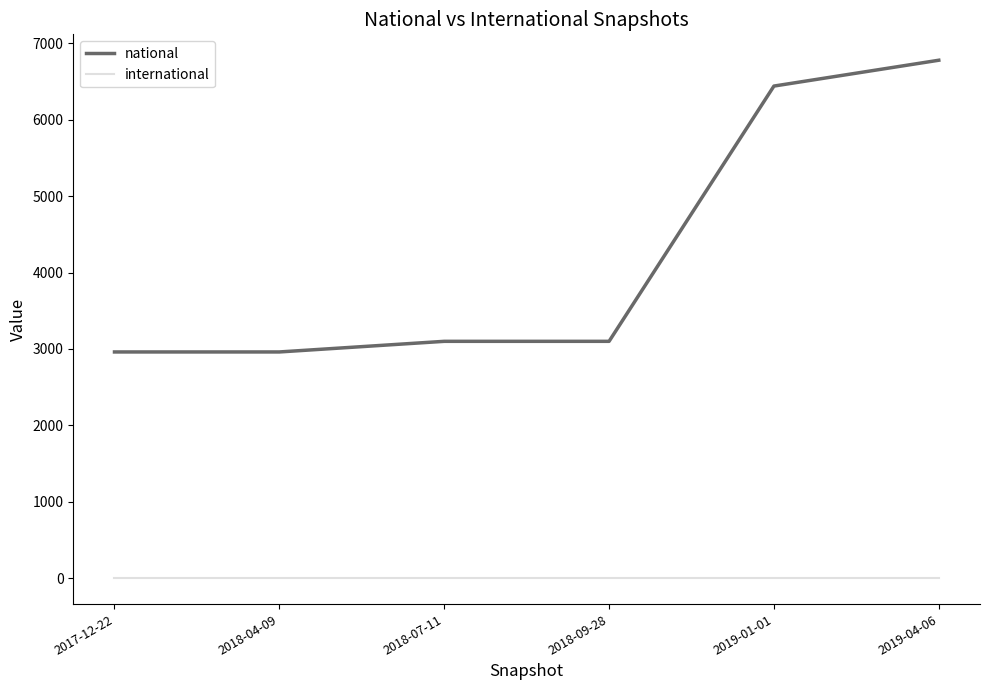

True or false: national and international cross at least once.

False